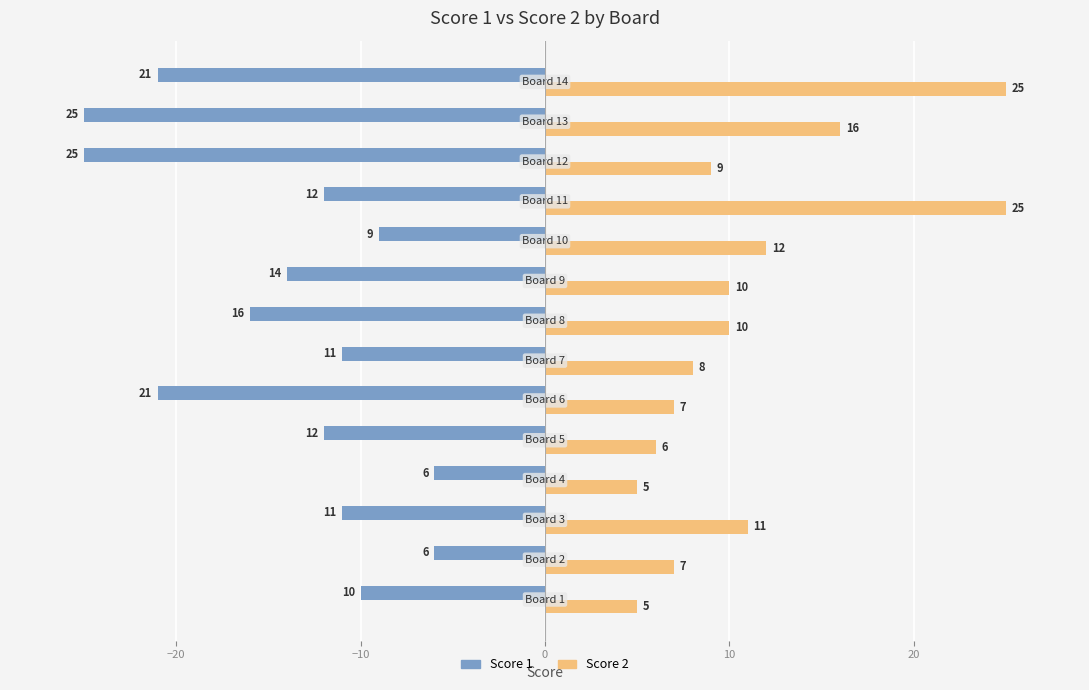

What is the difference between the maximum and minimum values in the Score 1 series?

19